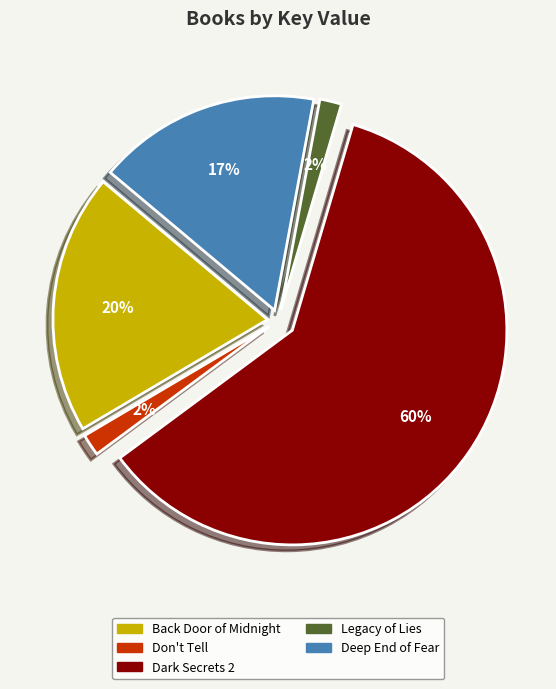

Which slice is the smallest?

Legacy of Lies